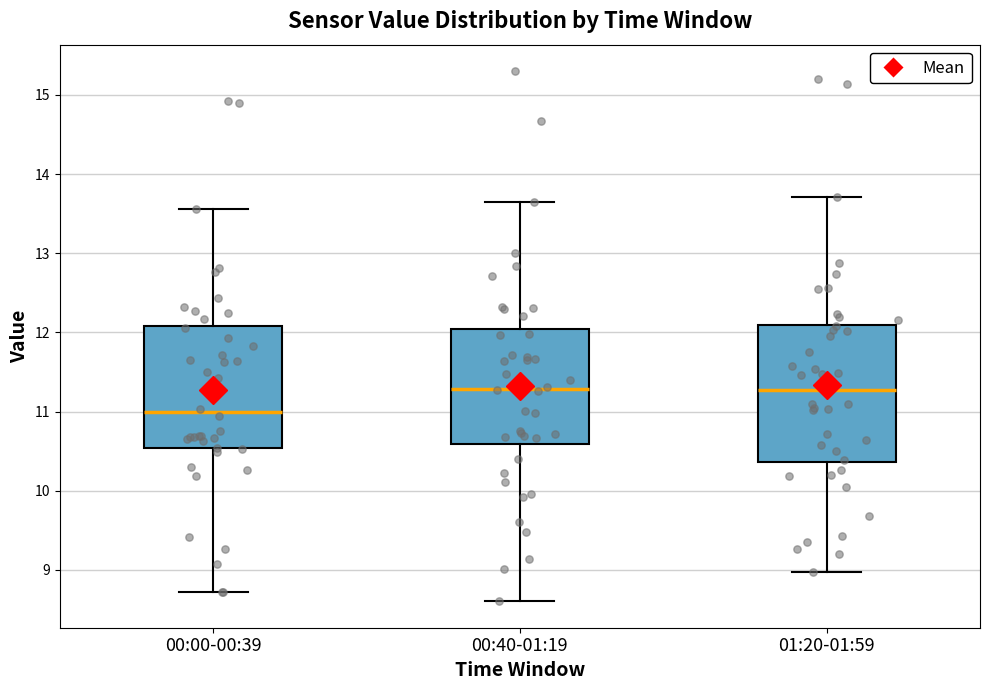

Where does the lower whisker of the box for 00:00-00:39 end on the y-axis? The values are not printed on the chart, so give them approximately, as read against the axis.

8.7